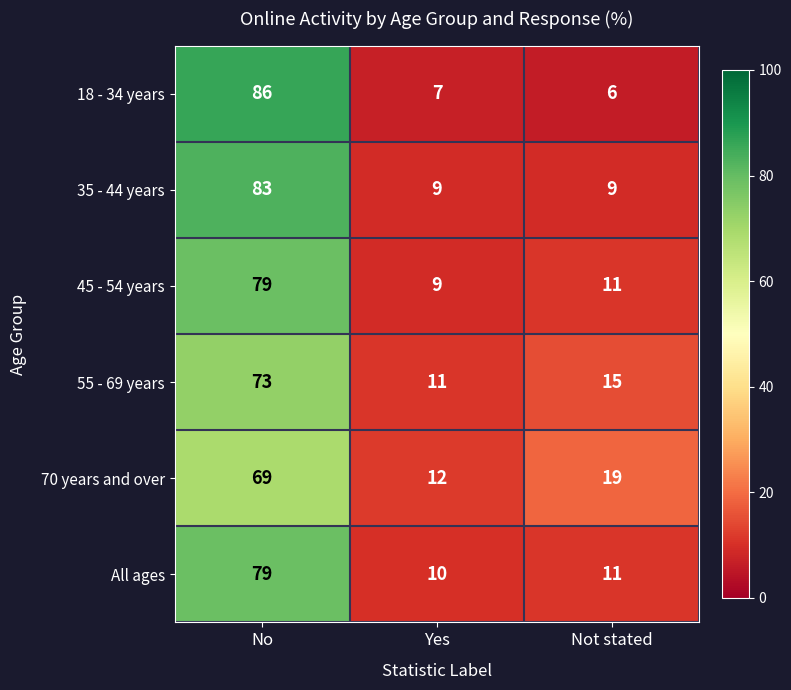

Reading left to right, transcribe all the data shown in this chart.

18 - 34 years: 86	7	6
35 - 44 years: 83	9	9
45 - 54 years: 79	9	11
55 - 69 years: 73	11	15
70 years and over: 69	12	19
All ages: 79	10	11